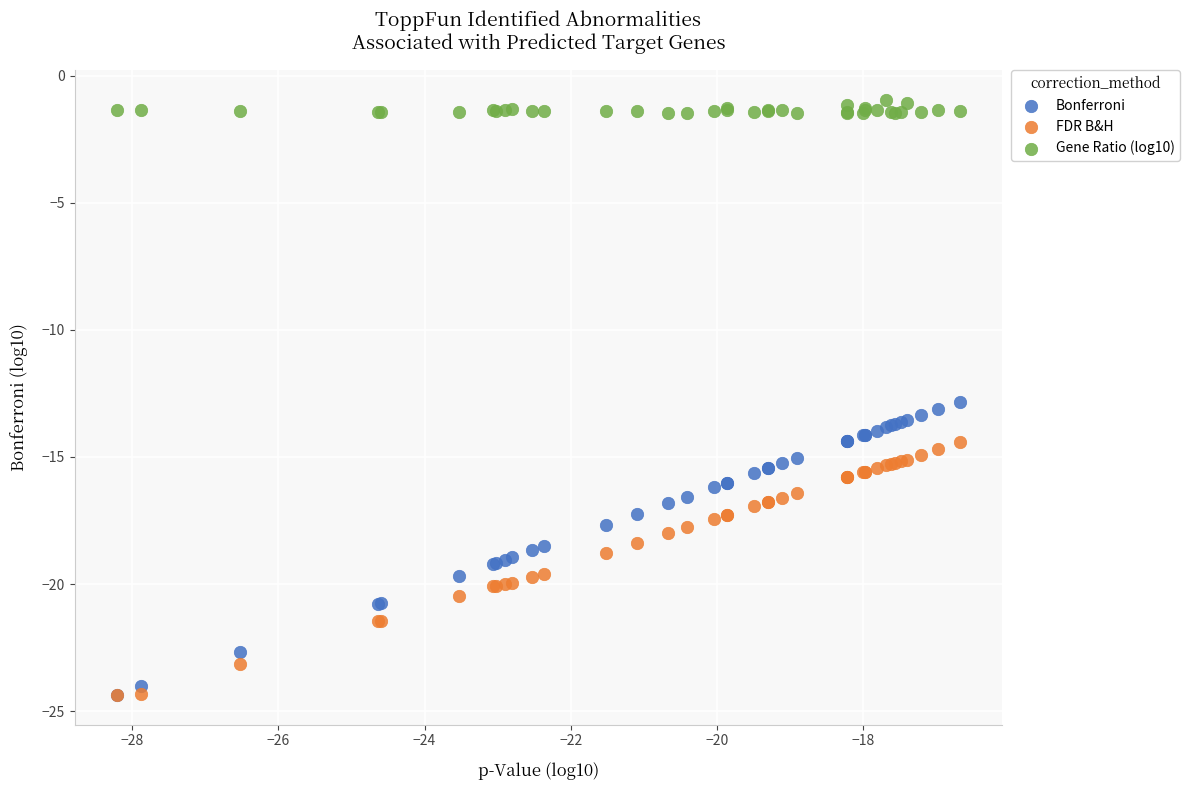

Across all series, what Y value is closest to -12?

-12.8